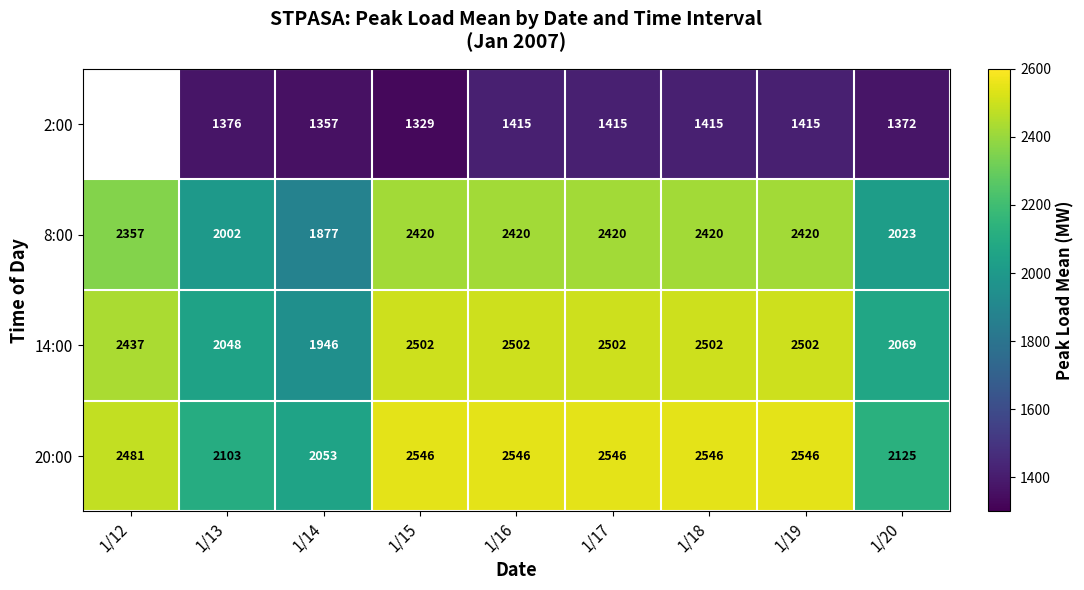

What is the total value across all series at 1/15?

8797